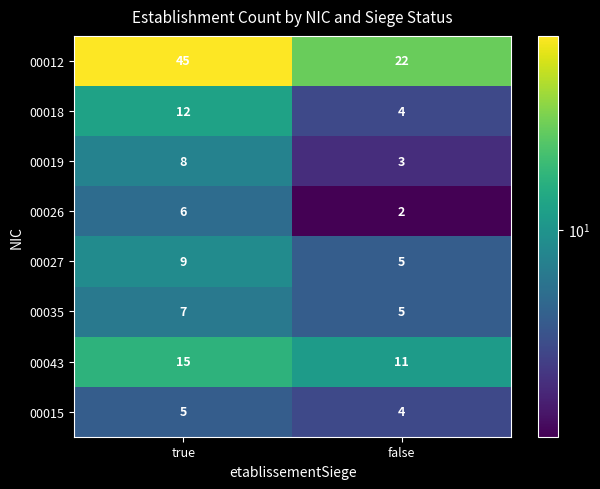

Reading right to left, what are all the values shown in this chart?

00012: false=22	true=45
00018: false=4	true=12
00019: false=3	true=8
00026: false=2	true=6
00027: false=5	true=9
00035: false=5	true=7
00043: false=11	true=15
00015: false=4	true=5